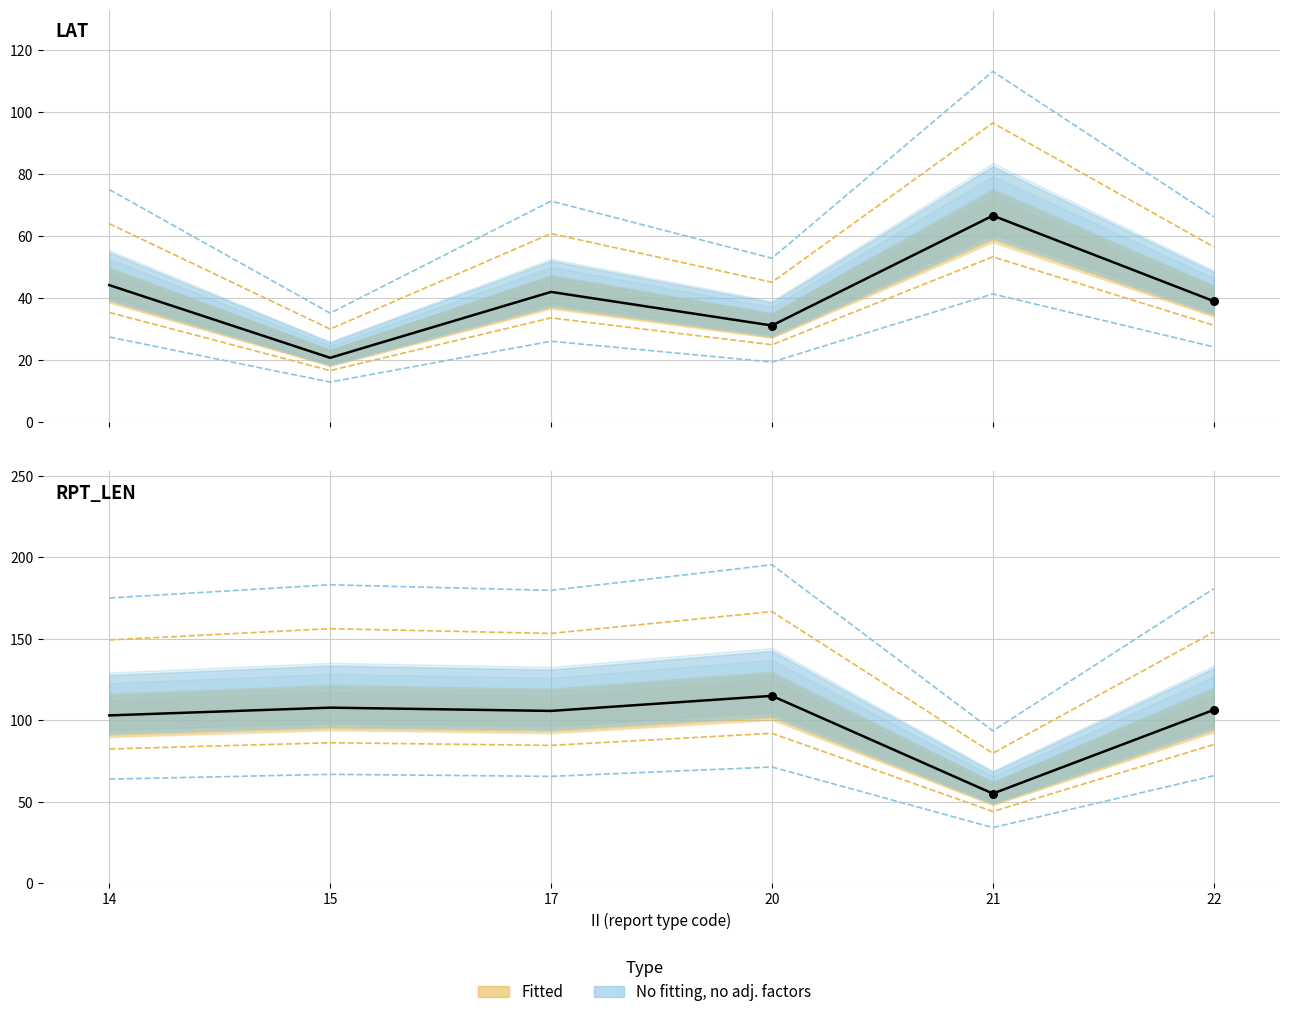

Which series reaches the minimum Y coordinate?

mean_LAT